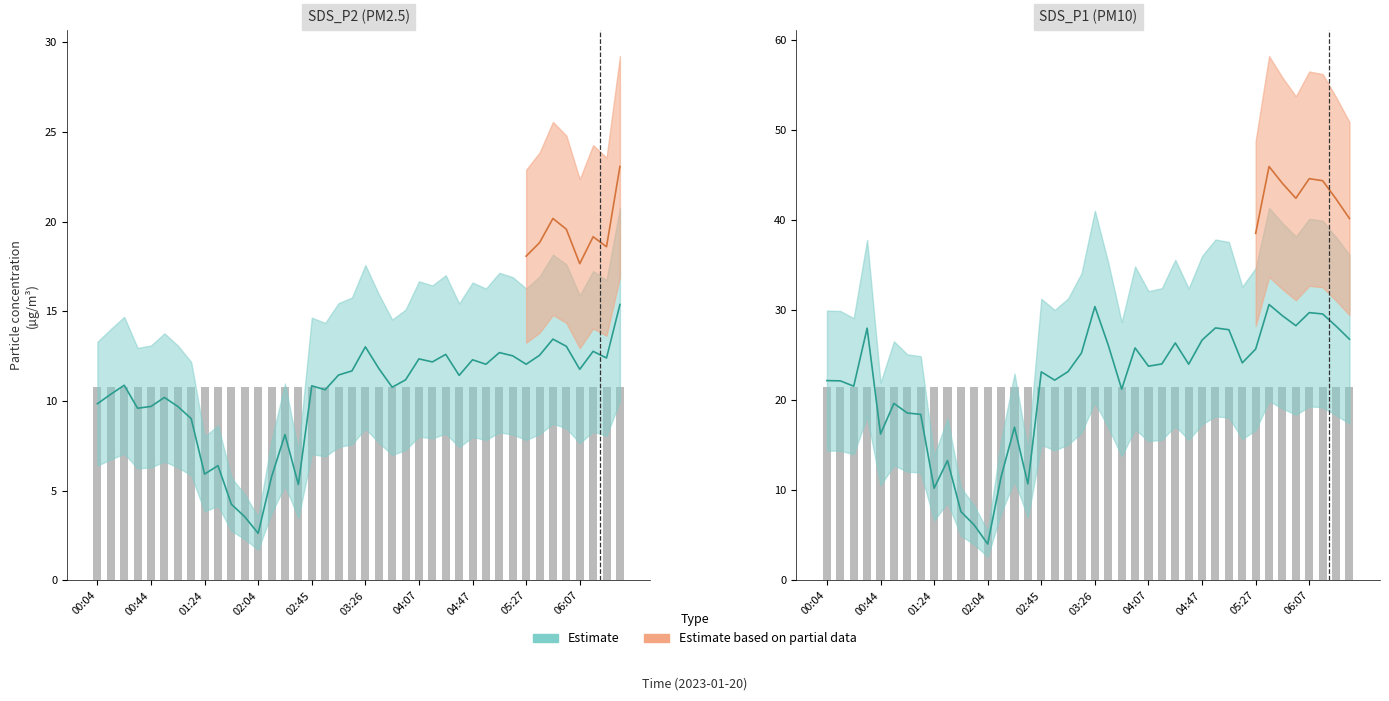

Where does the SDS_P1 series first go above 24?

00:34